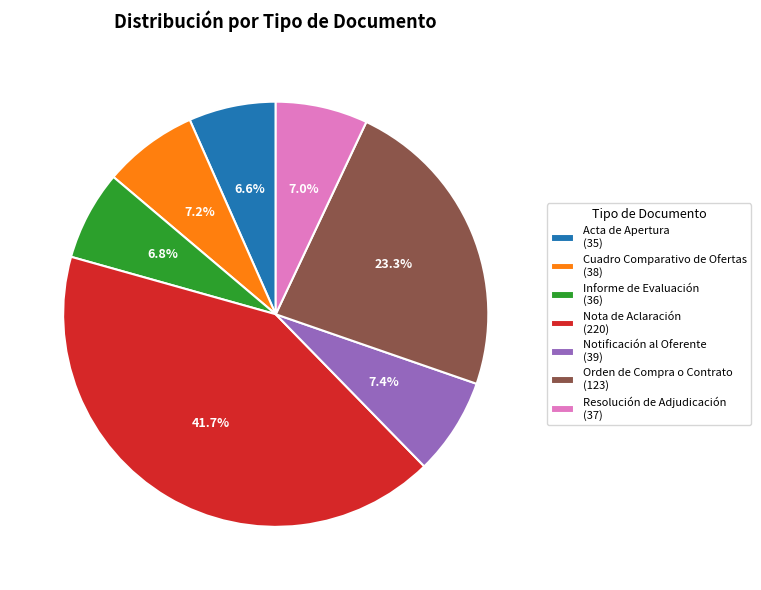

To the nearest percent, what is the difference between the largest and smallest slice percentages?

35%